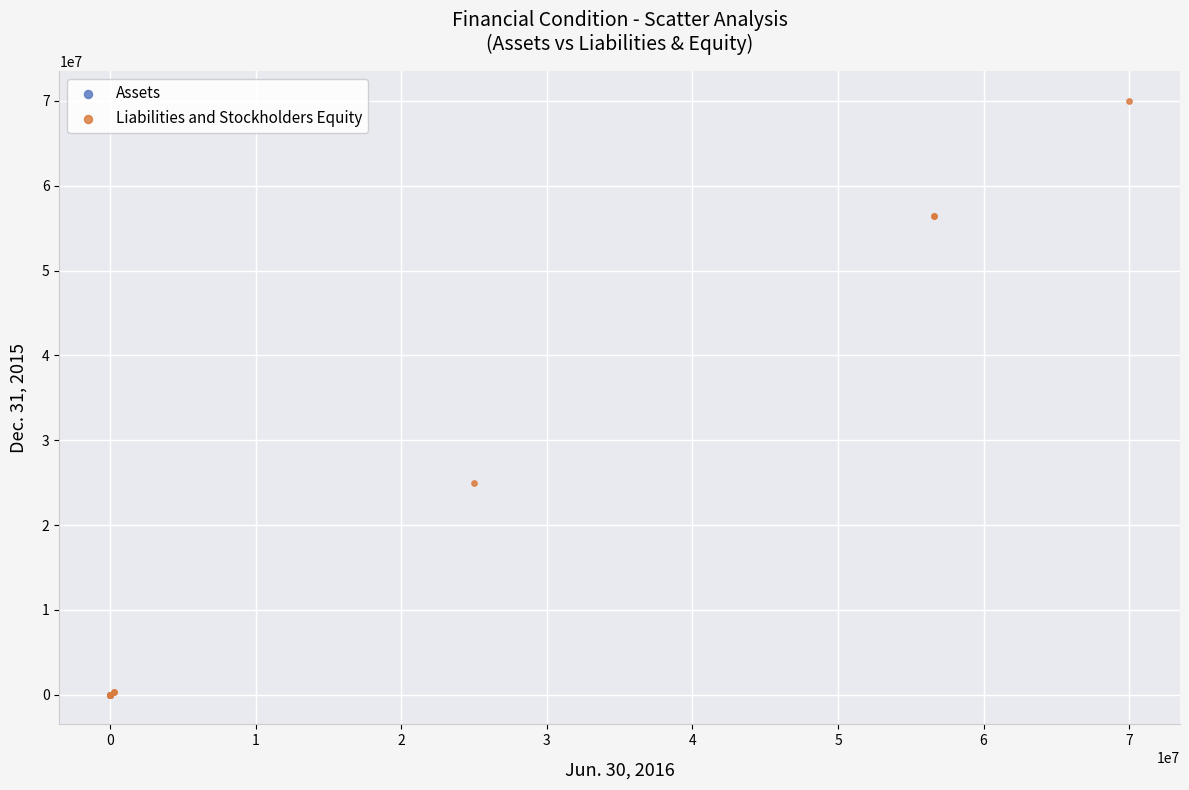

What are all the series names shown in the legend?

Assets, Liabilities and Stockholders Equity